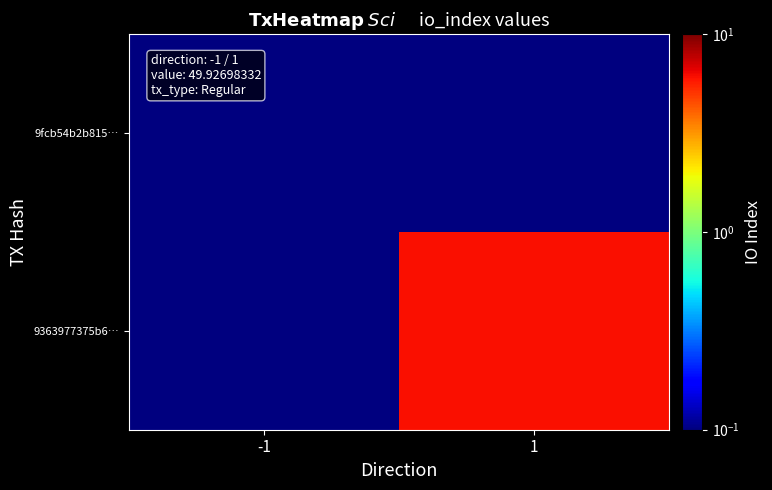

Rank the series by their average value, from highest to lowest.

9363977375b6…, 9fcb54b2b815…